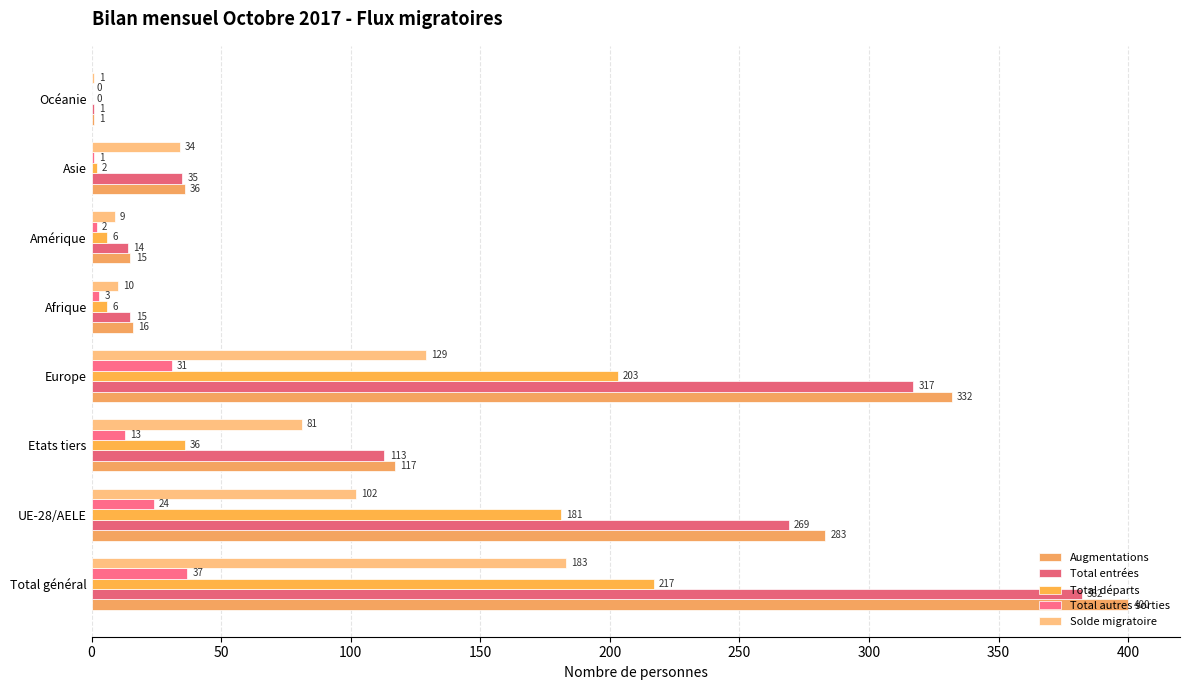

Count the number of data series in this chart.

5